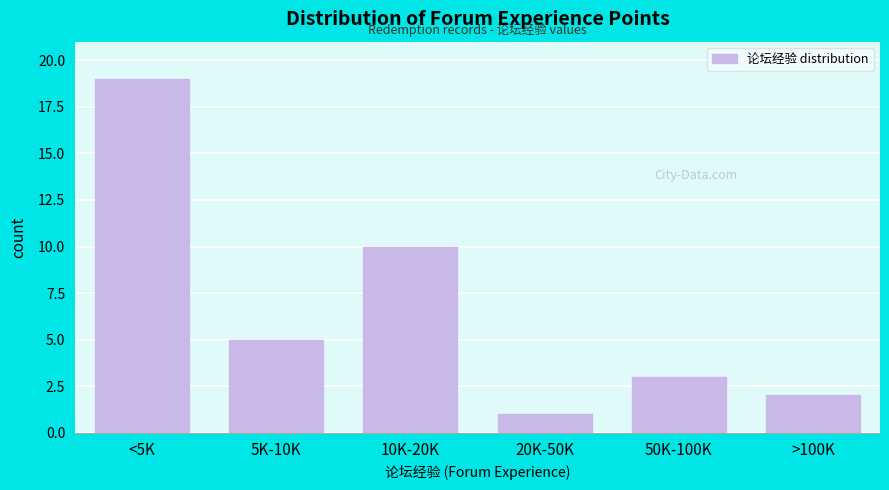

Reading right to left, transcribe all the data shown in this chart.

2	3	1	10	5	19